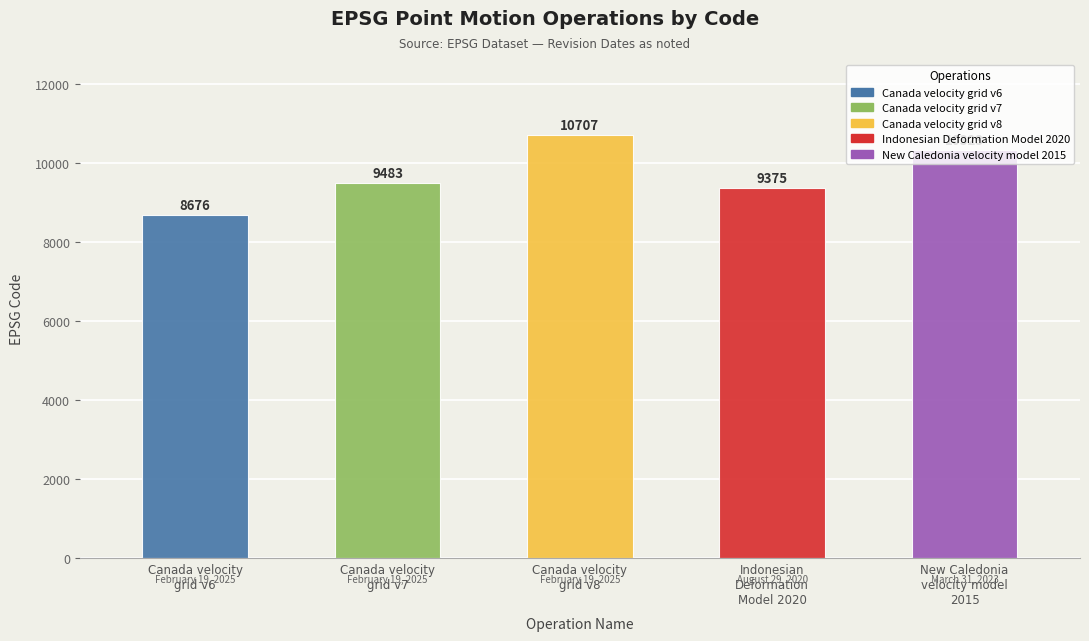

Rank the categories by value from lowest to highest.

Canada velocity
grid v6, Indonesian
Deformation
Model 2020, Canada velocity
grid v7, New Caledonia
velocity model
2015, Canada velocity
grid v8